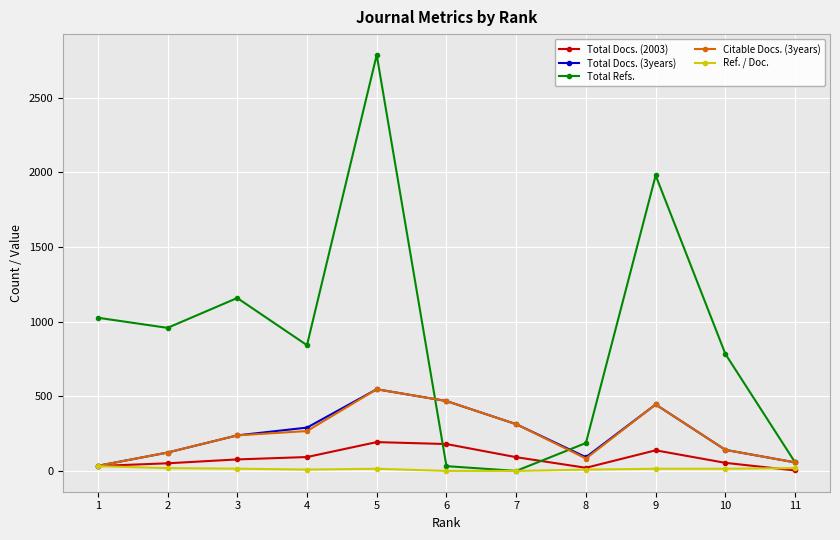

Is the value of Total Docs. (3years) at 8 greater than the value of Ref. / Doc. at 2?

Yes